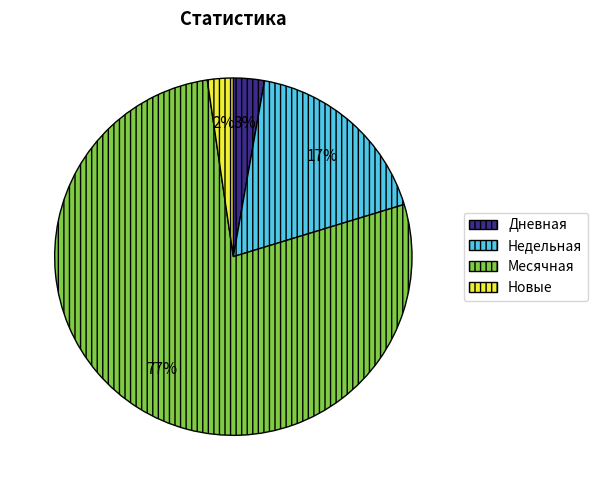

What is the largest slice in the pie chart?

Месячная